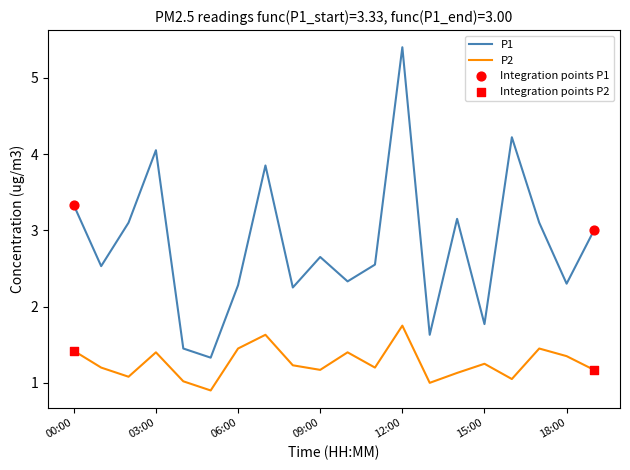

Which series has the largest range (max minus min)?

P1